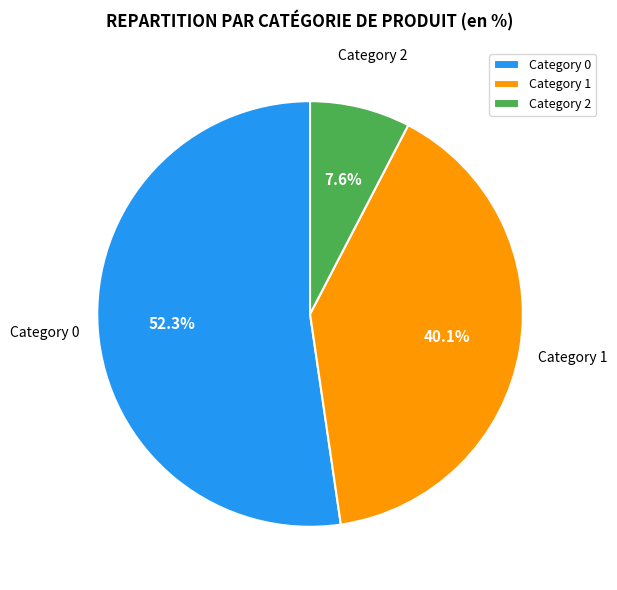

What is the smallest slice in the pie chart?

Category 2